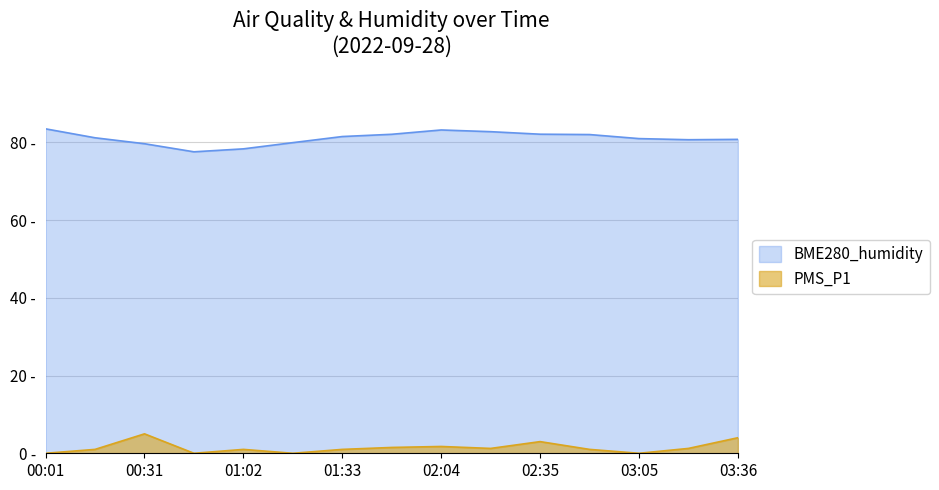

What is the label of the 3rd point from the right?

03:05